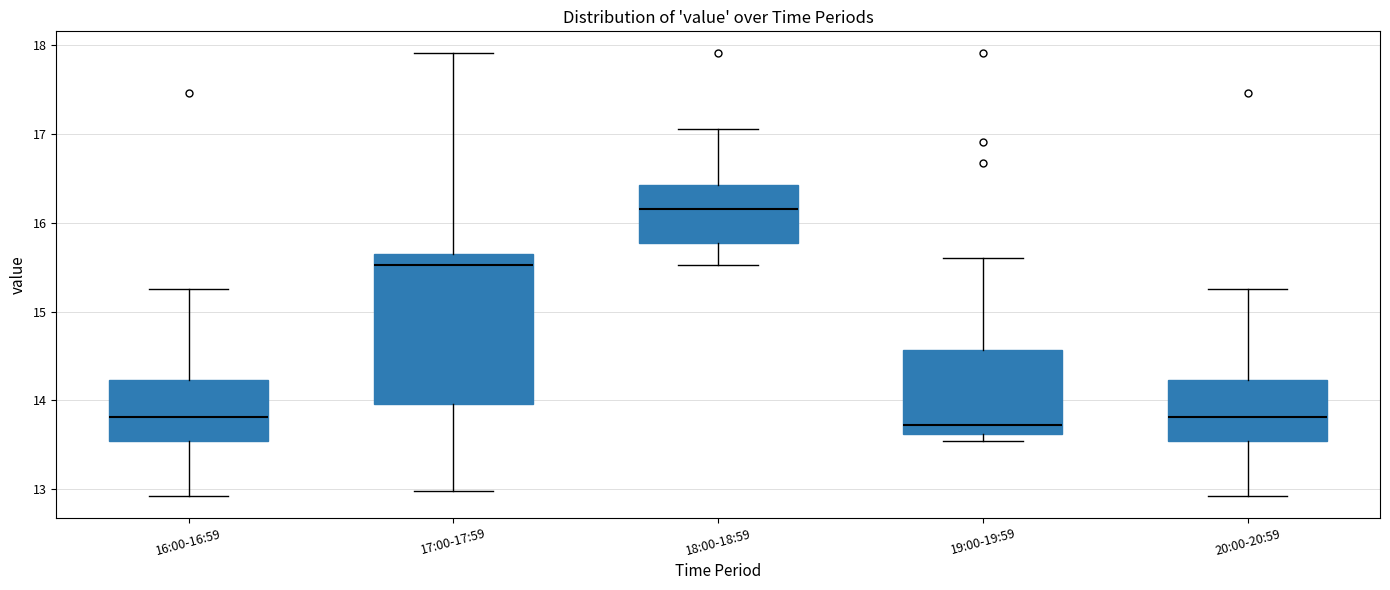

Where does the median line of the box for 19:00-19:59 sit on the y-axis? The values are not printed on the chart, so give them approximately, as read against the axis.

13.7